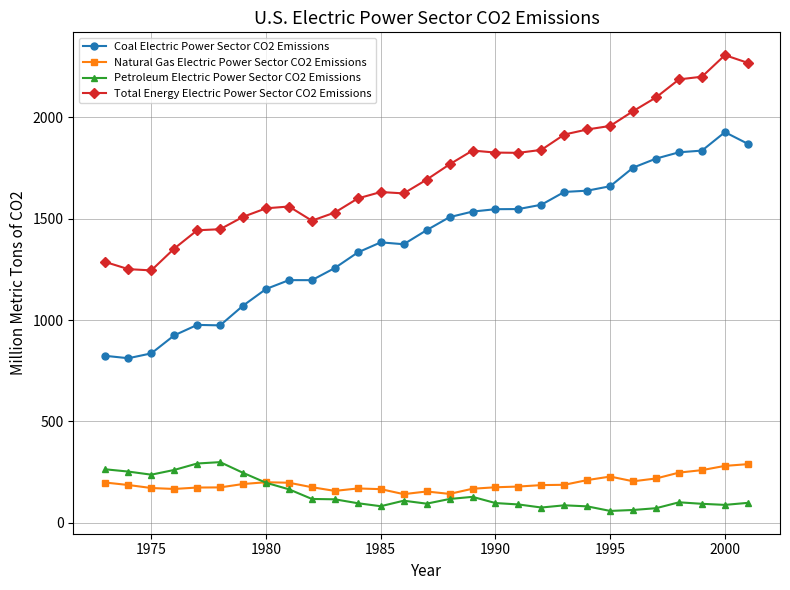

Which series has the widest spread of values?

Coal Electric Power Sector CO2 Emissions